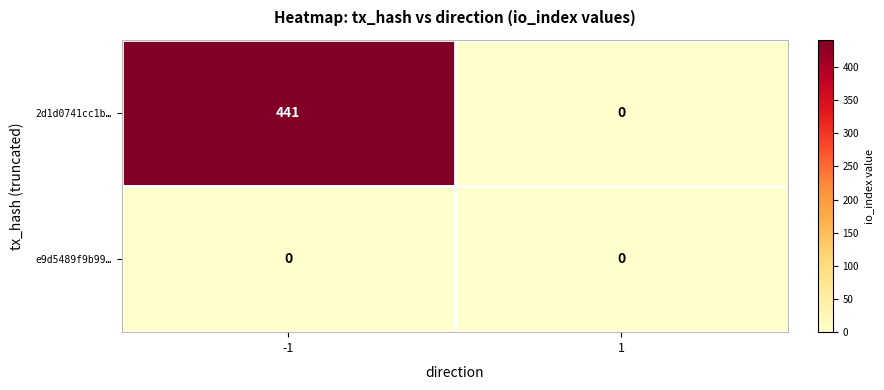

At how many categories does at least one series exceed 414?

1